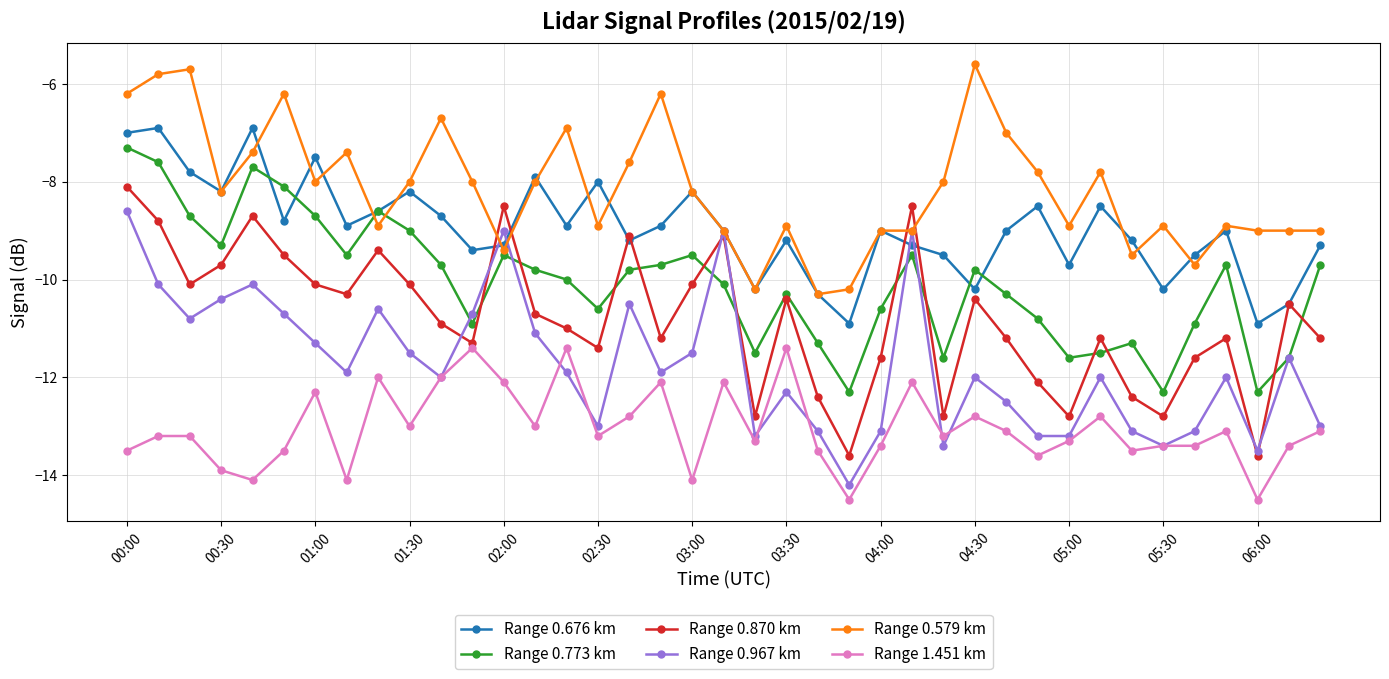

How many lines are shown in the chart?

6